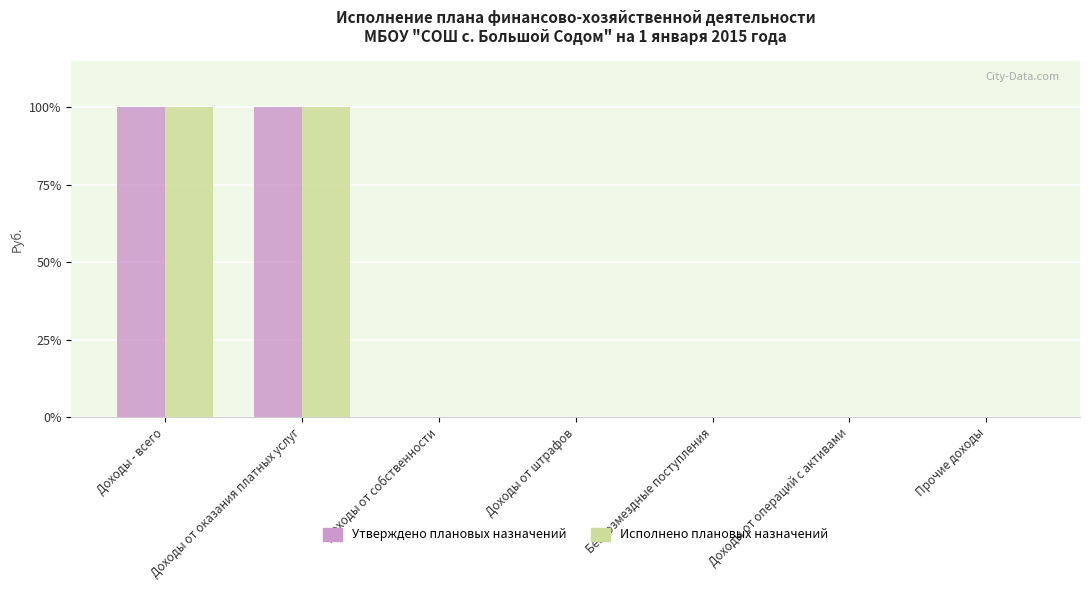

The Исполнено плановых назначений series shows 63 at Прочие доходы. True or false?

False